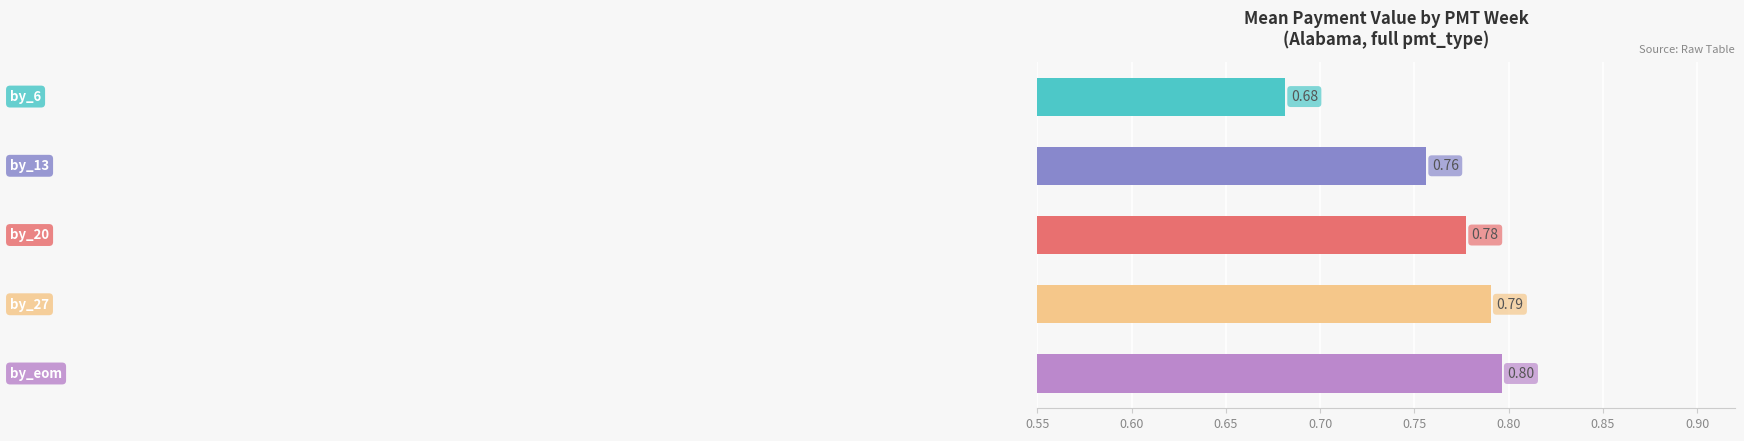

What is the sum of all values?

3.8